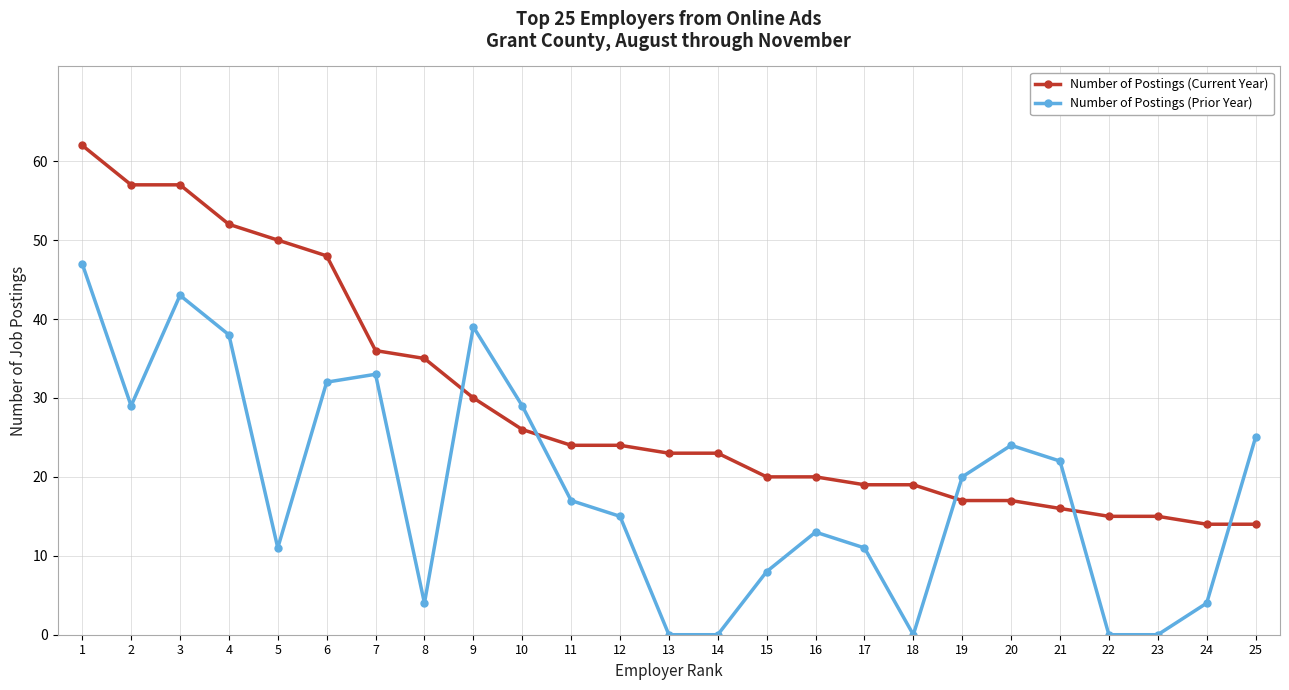

Which series changed the most between 2 and 13?

Number of Postings (Current Year)